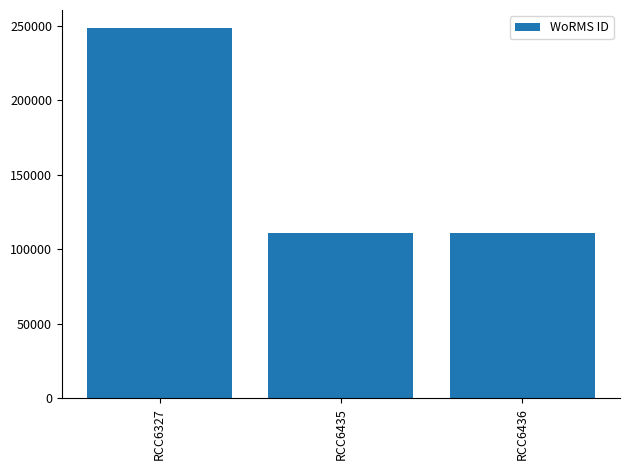

Does the chart contain any negative values?

No